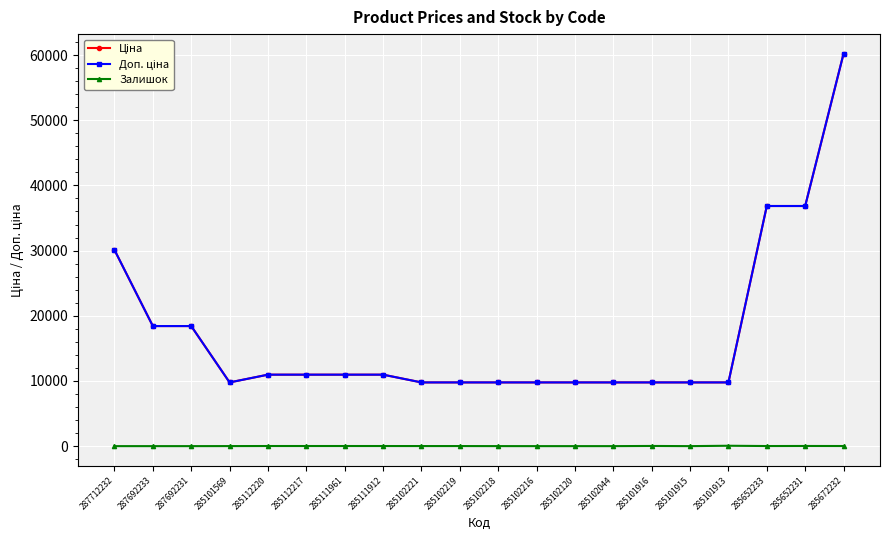

Reading left to right, transcribe all the data shown in this chart.

Ціна: 30102.8	18420.9	18420.9	9775.5	10964.4	10964.4	10964.4	10964.4	9775.5	9775.5	9775.5	9775.5	9775.5	9775.5	9775.5	9775.5	9775.5	36841.8	36841.8	60205.6
Доп. ціна: 30102.8	18420.9	18420.9	9775.5	10964.4	10964.4	10964.4	10964.4	9775.5	9775.5	9775.5	9775.5	9775.5	9775.5	9775.5	9775.5	9775.5	36841.8	36841.8	60205.6
Залишок: 0.0	0.0	0.0	7.0	17.0	17.0	17.0	15.0	11.0	11.0	3.0	0.0	0.0	1.0	26.0	0.0	58.0	14.0	23.0	16.0